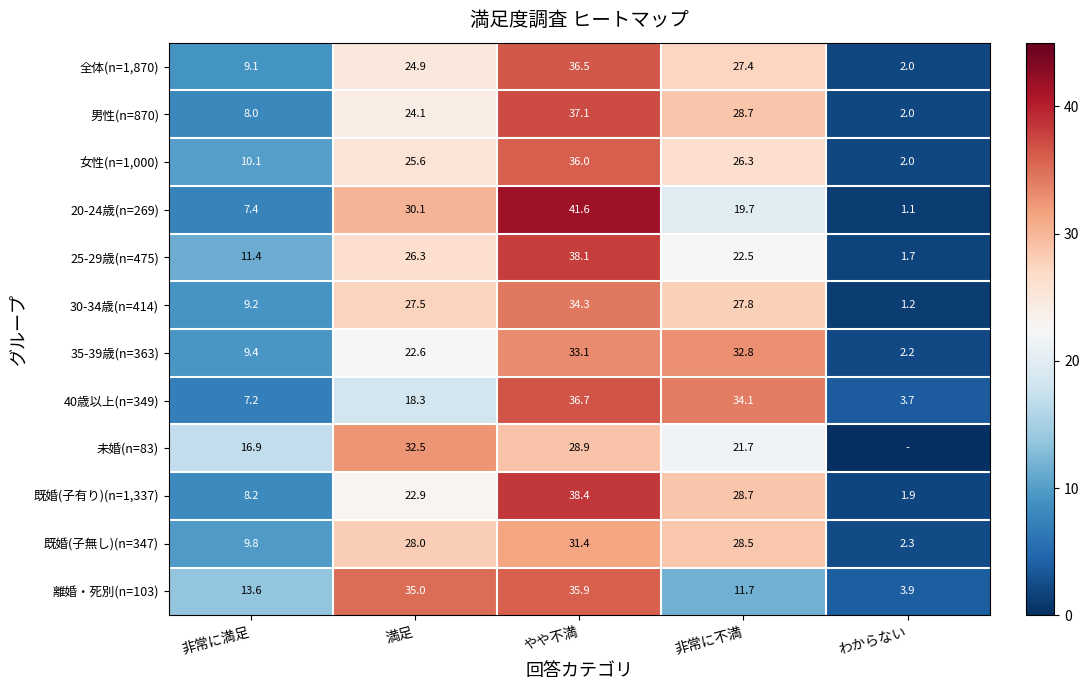

At how many categories does at least one series exceed 20?

3